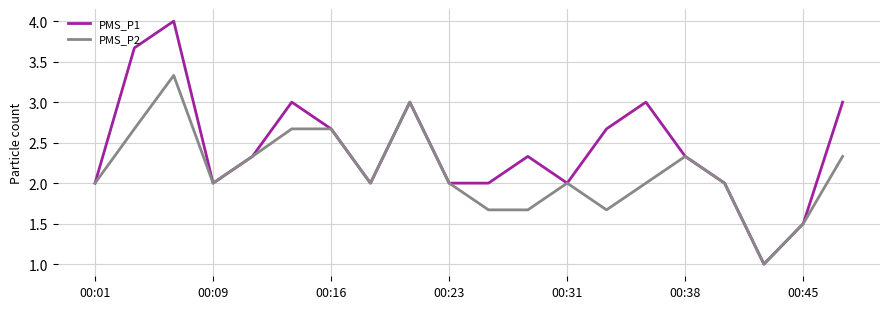

What is the minimum value shown in the chart?

1.0